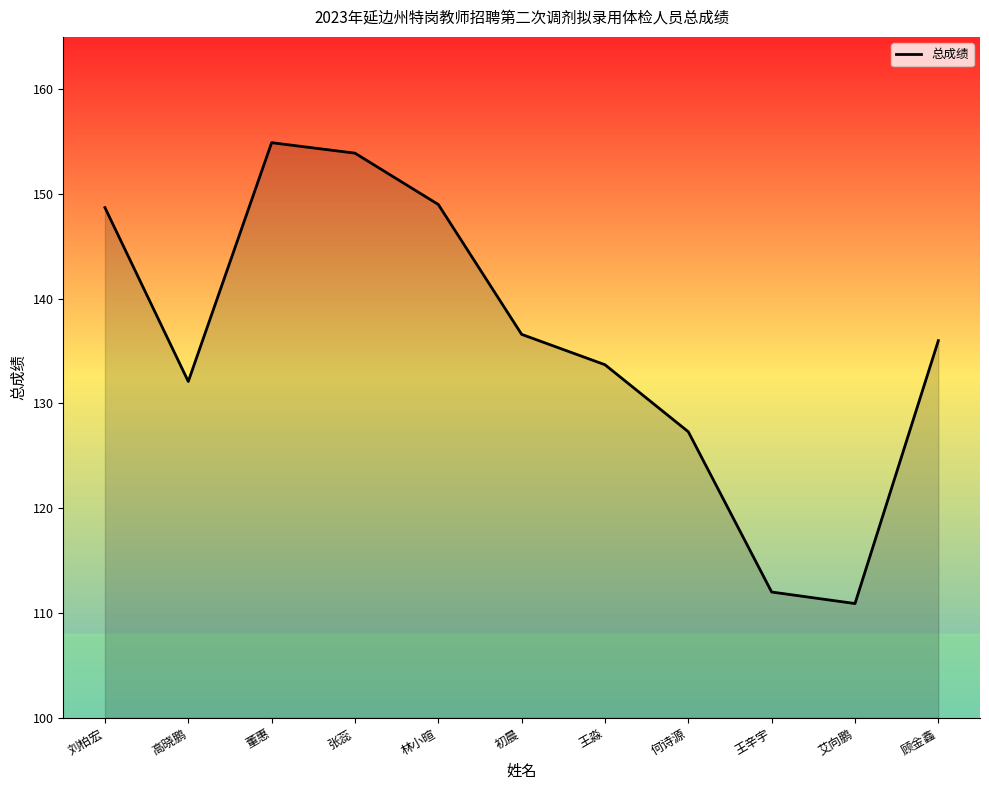

Between 初晨 and 何诗源, which is larger?

初晨